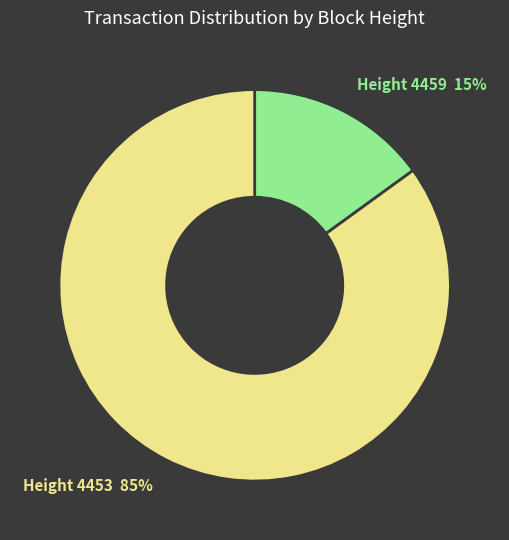

To the nearest percent, what is the average slice percentage?

50%